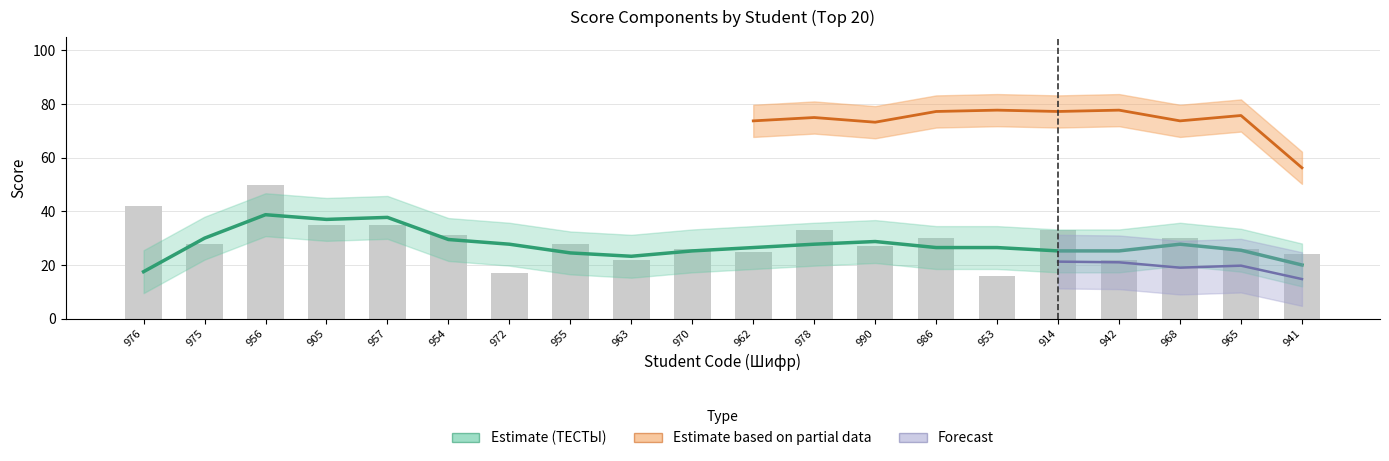

What is the sum of all ТЕСТЫ values?

580